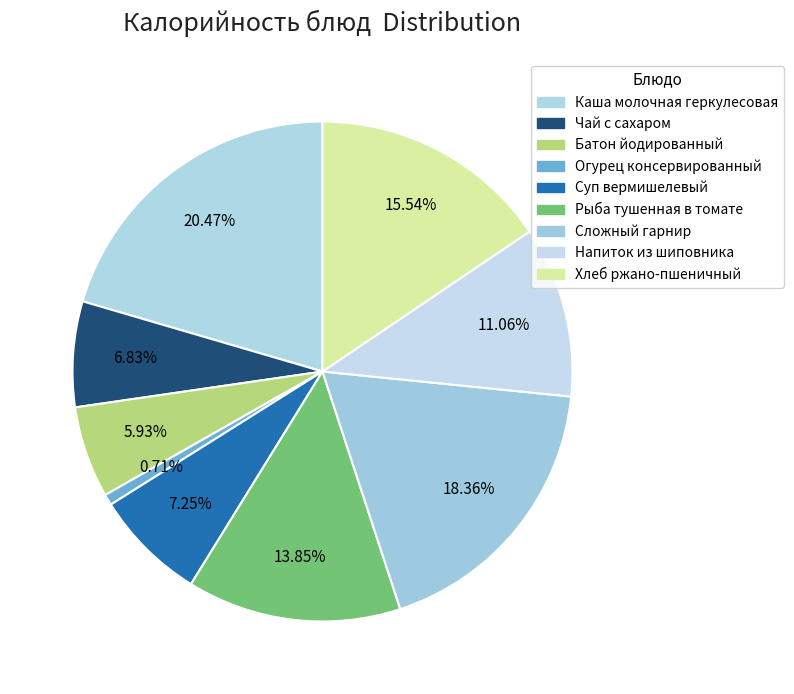

What is the smallest slice in the pie chart?

Огурец консервированный